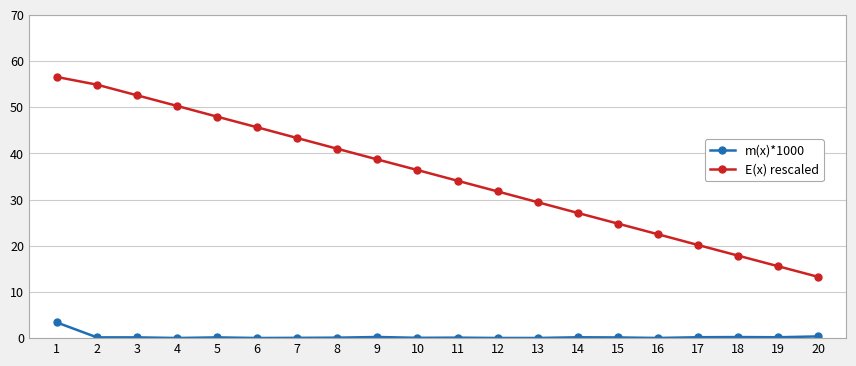

What is the value of the E(x) rescaled point at the 13th from the left?

29.4